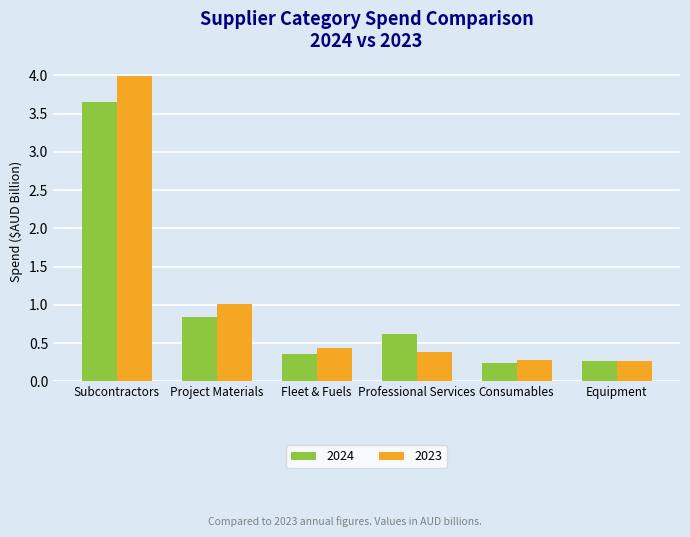

Which series has the largest range (max minus min)?

2023